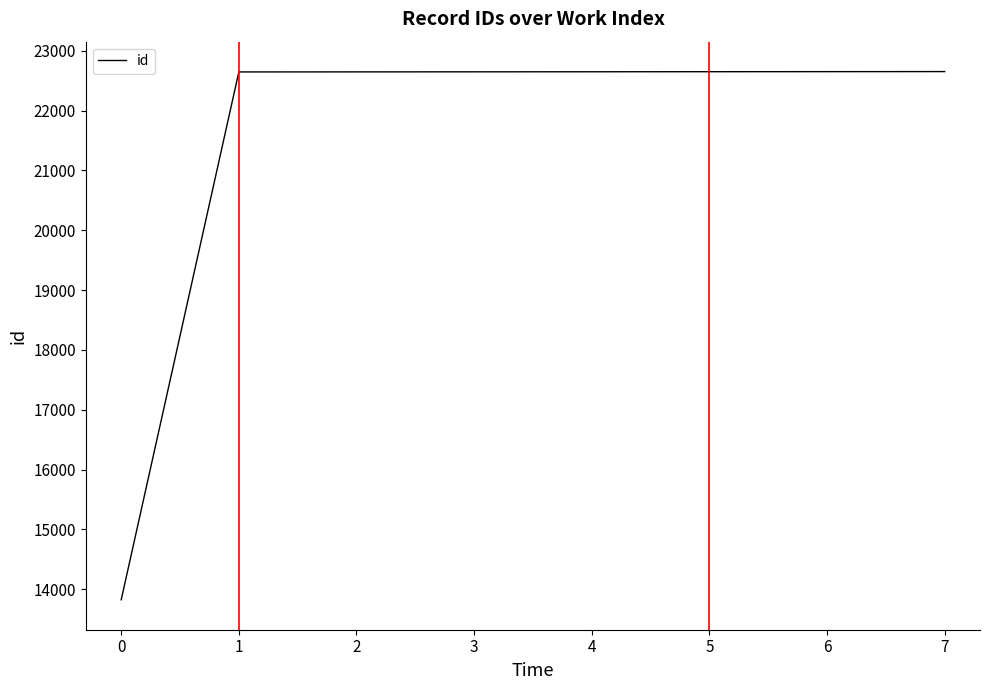

What value does the data have at 5?

22650